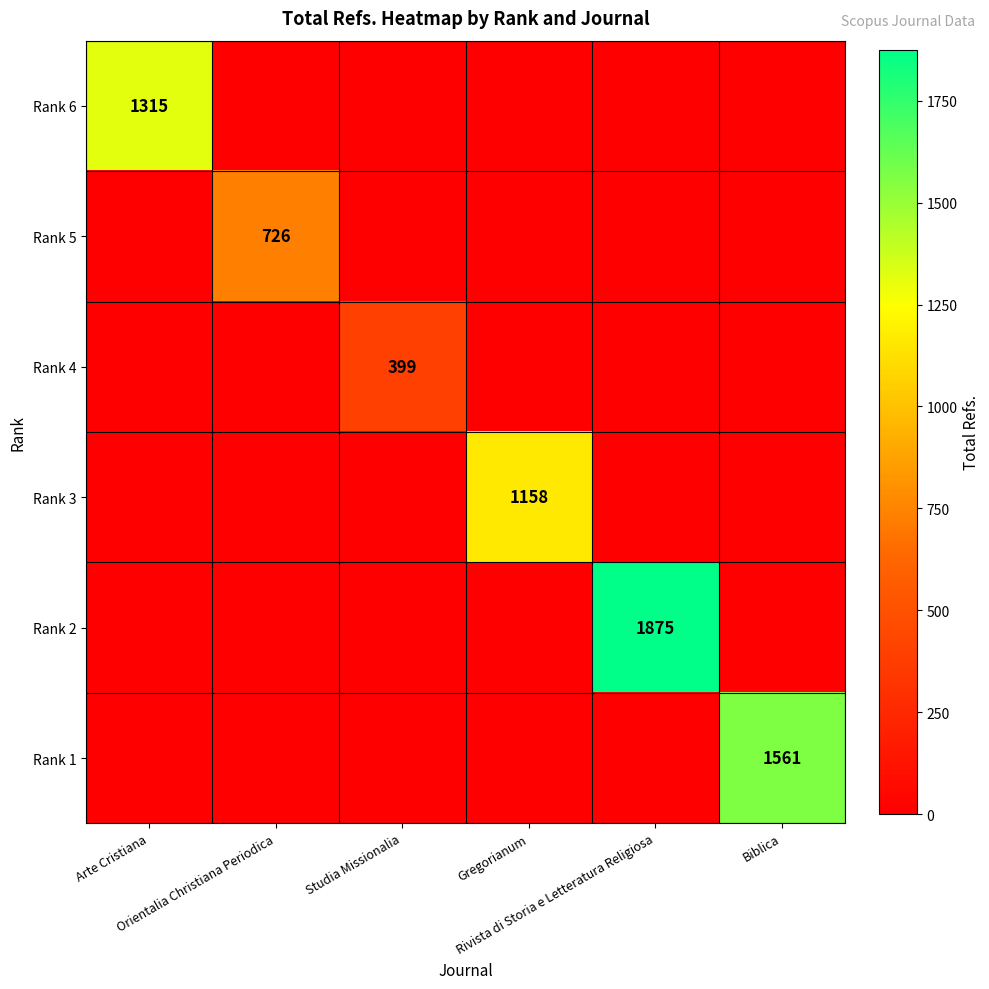

At which category is the sum across all series the highest?

Rivista di Storia e Letteratura Religiosa